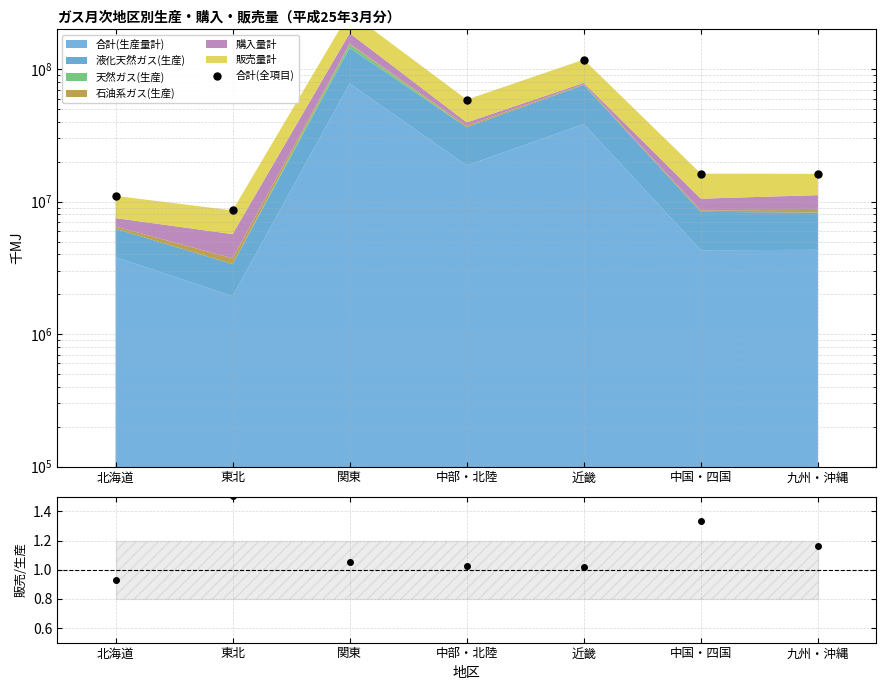

What is the maximum value shown in the chart?

269028145